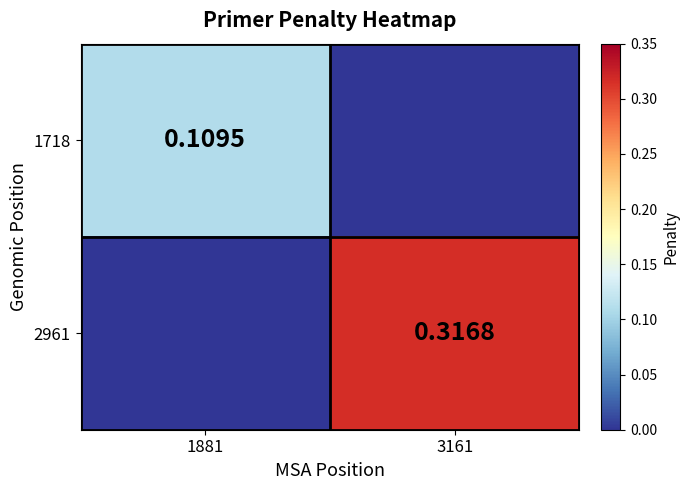

What is the difference between the maximum and minimum values in the 1718 series?

0.1